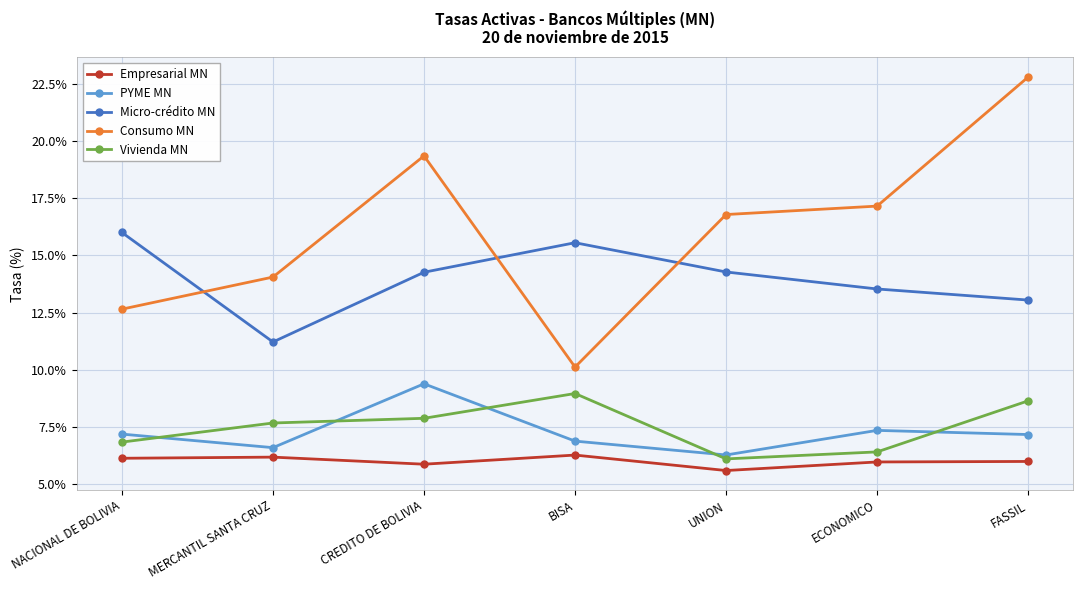

Which series has the largest range (max minus min)?

Consumo MN